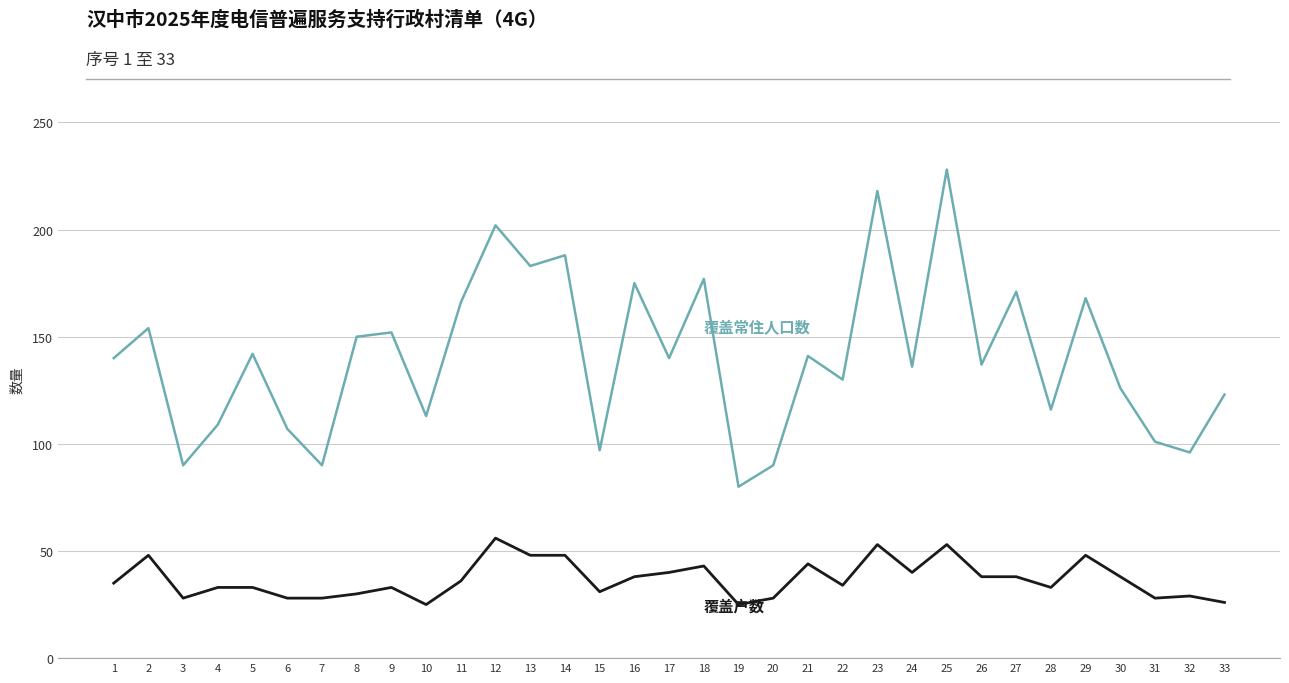

What is the spread (max minus min) of values at 18?

134